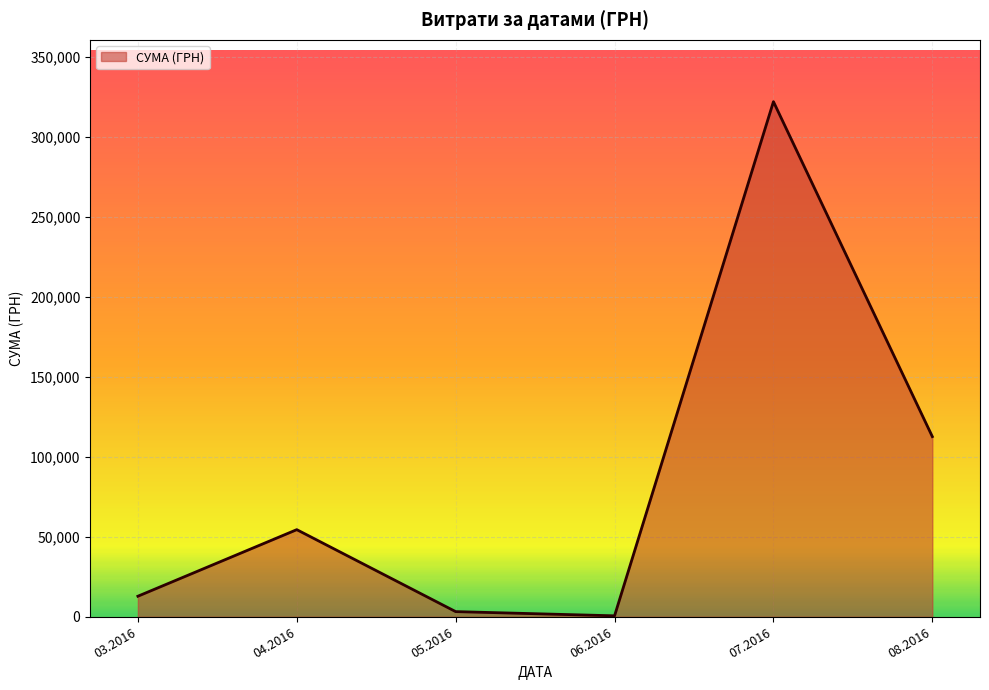

Between 04.2016 and 03.2016, which is larger?

04.2016